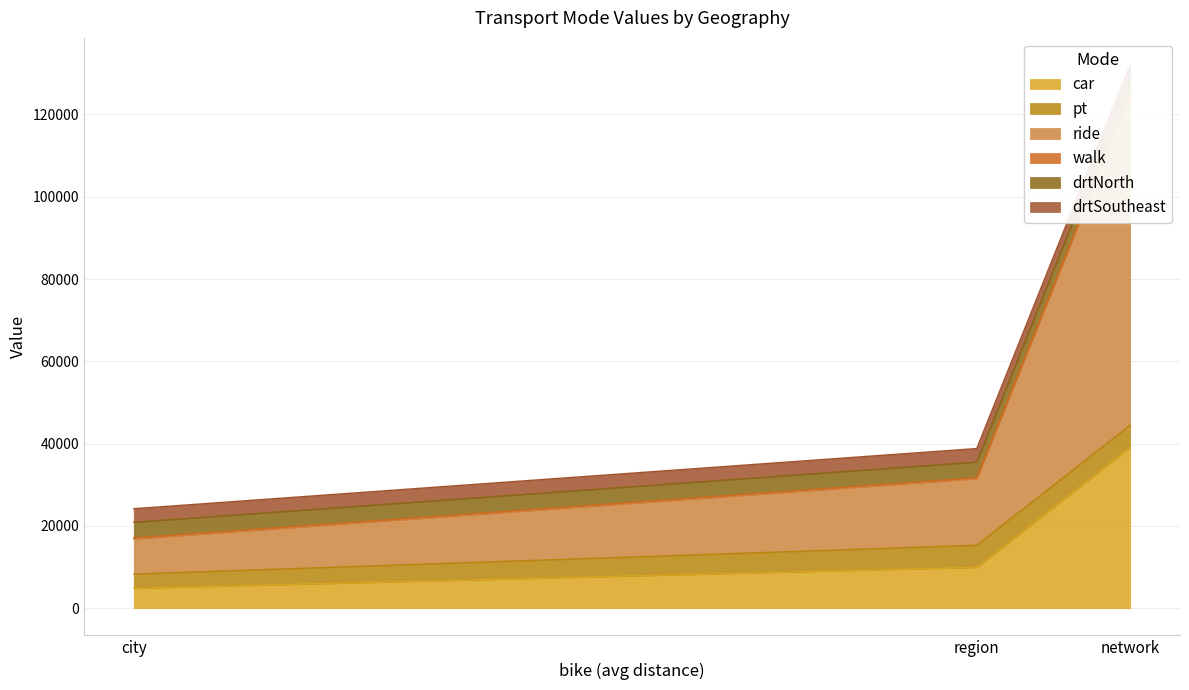

Which has a higher value, city or region?

region